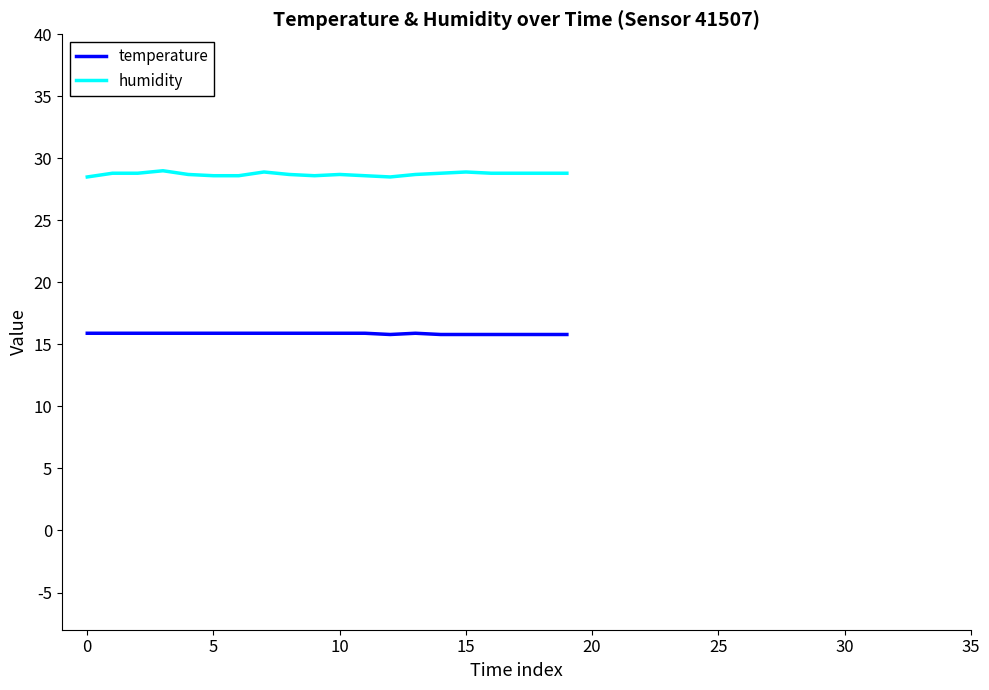

What is the minimum value shown in the chart?

15.8